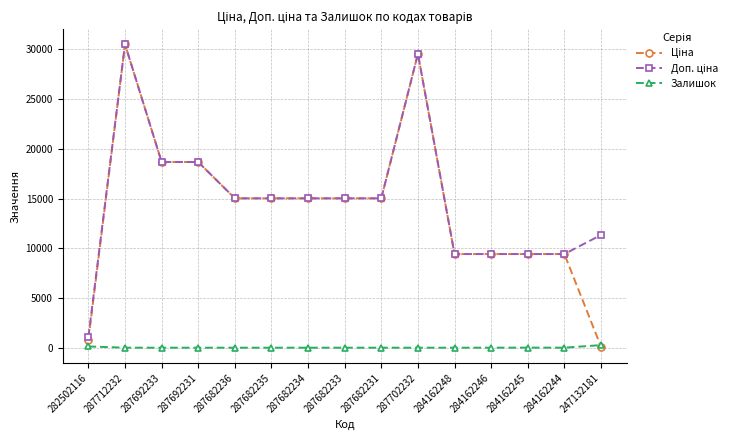

What is the total value across all series at 287682234?

30038.4